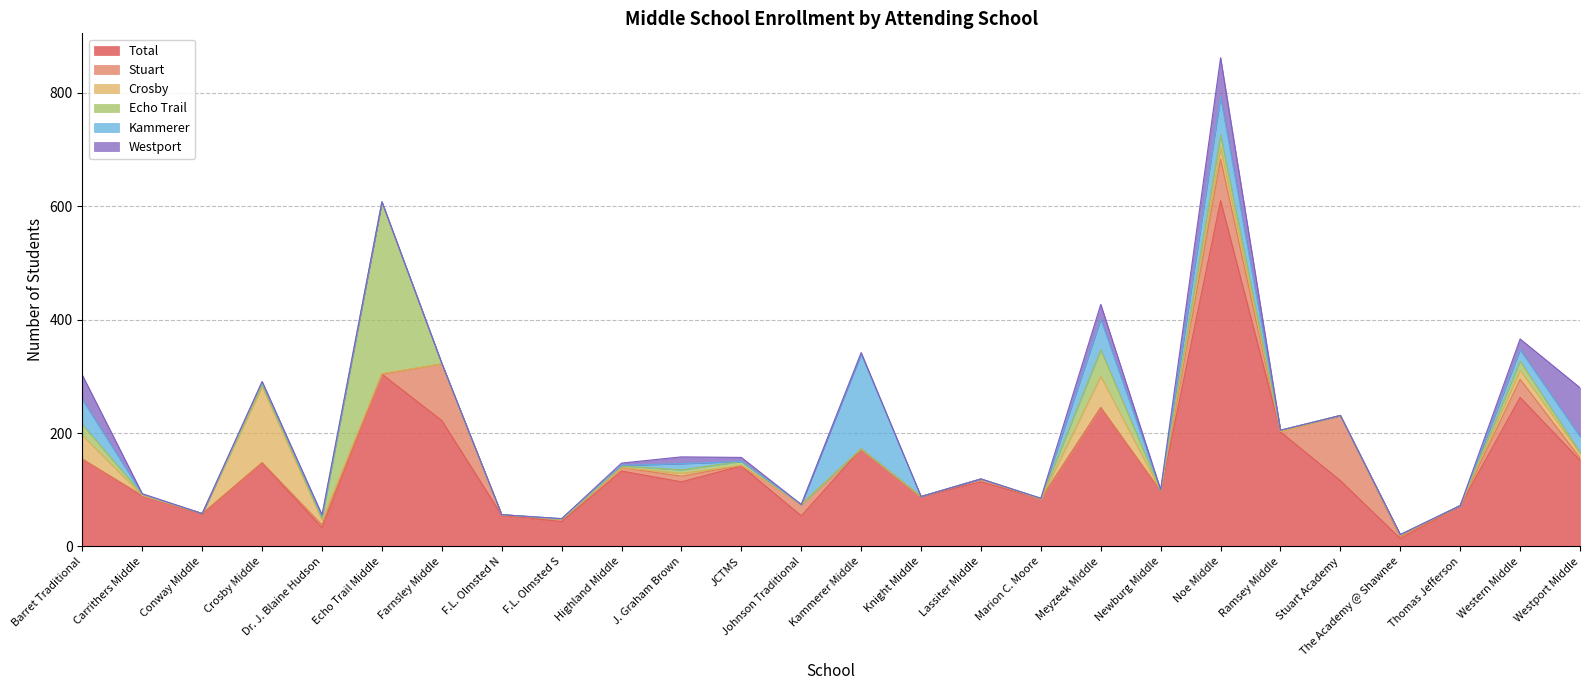

True or false: Echo Trail and Crosby intersect in this chart.

True